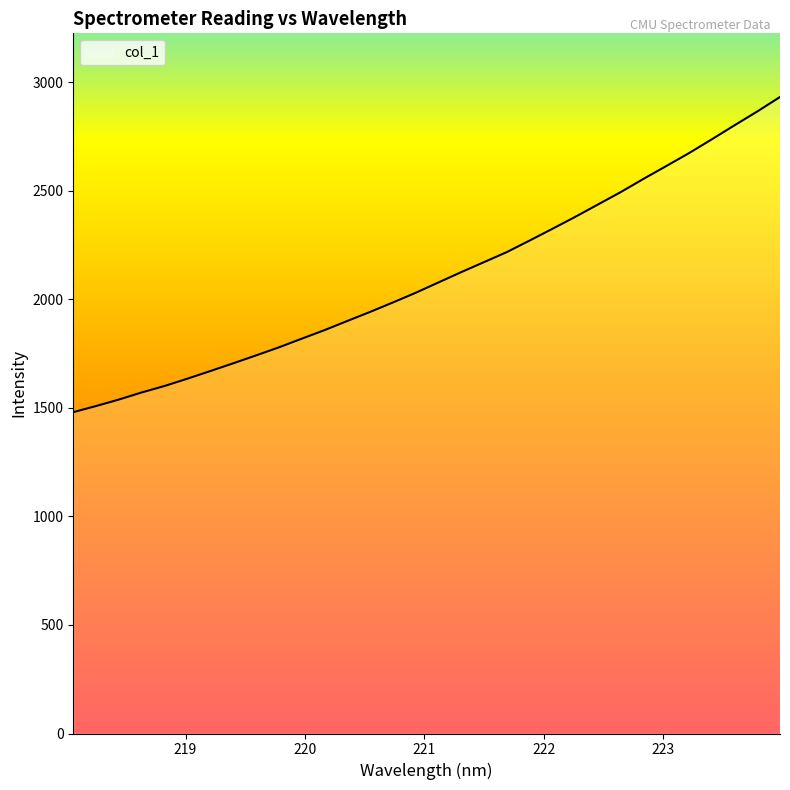

What is the smallest value displayed?

1480.2